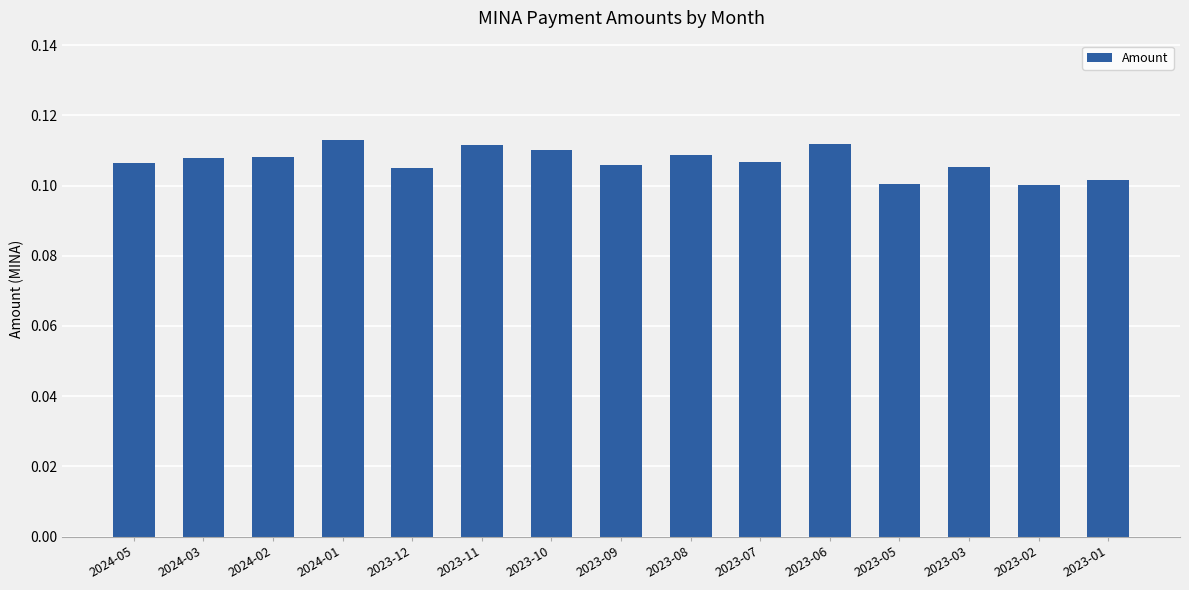

What position from the left is 2023-06?

11